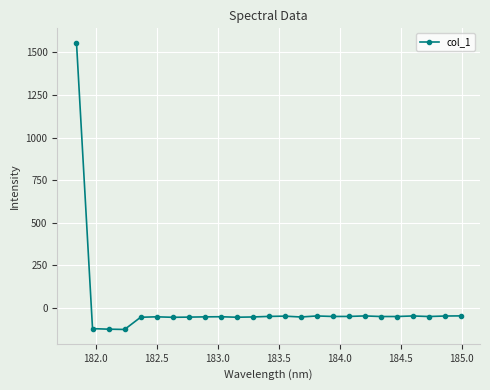

True or false: there are more than 2 points higher than both neighbors.

True